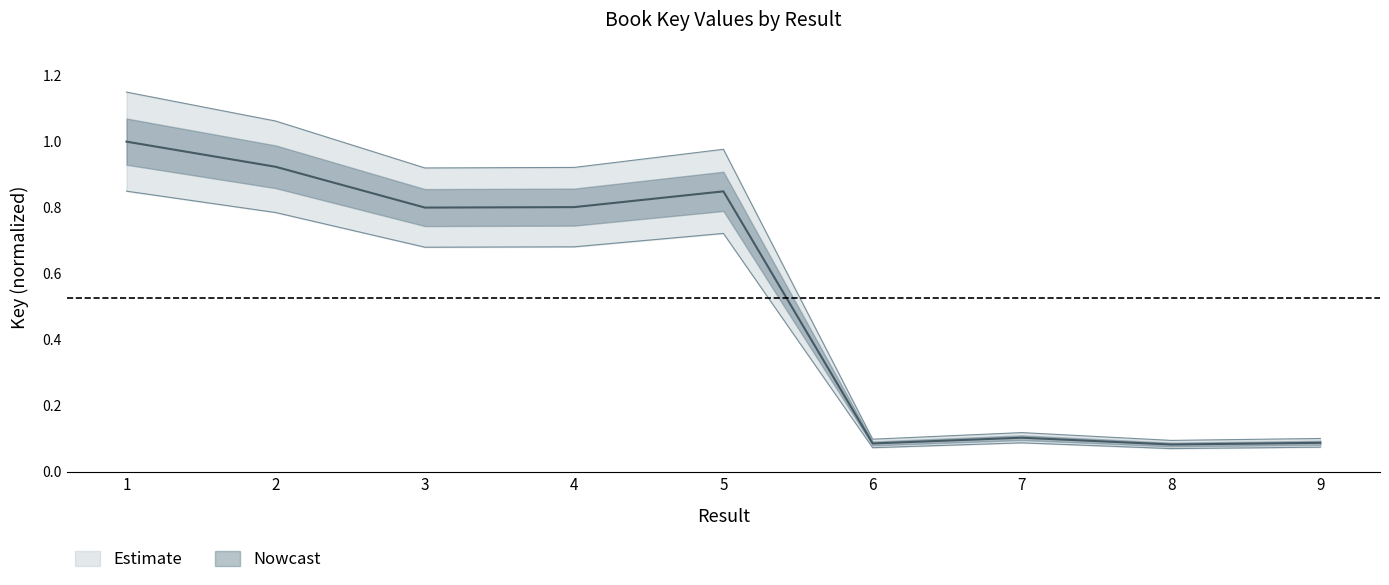

What is the maximum value shown in the chart?

1.0